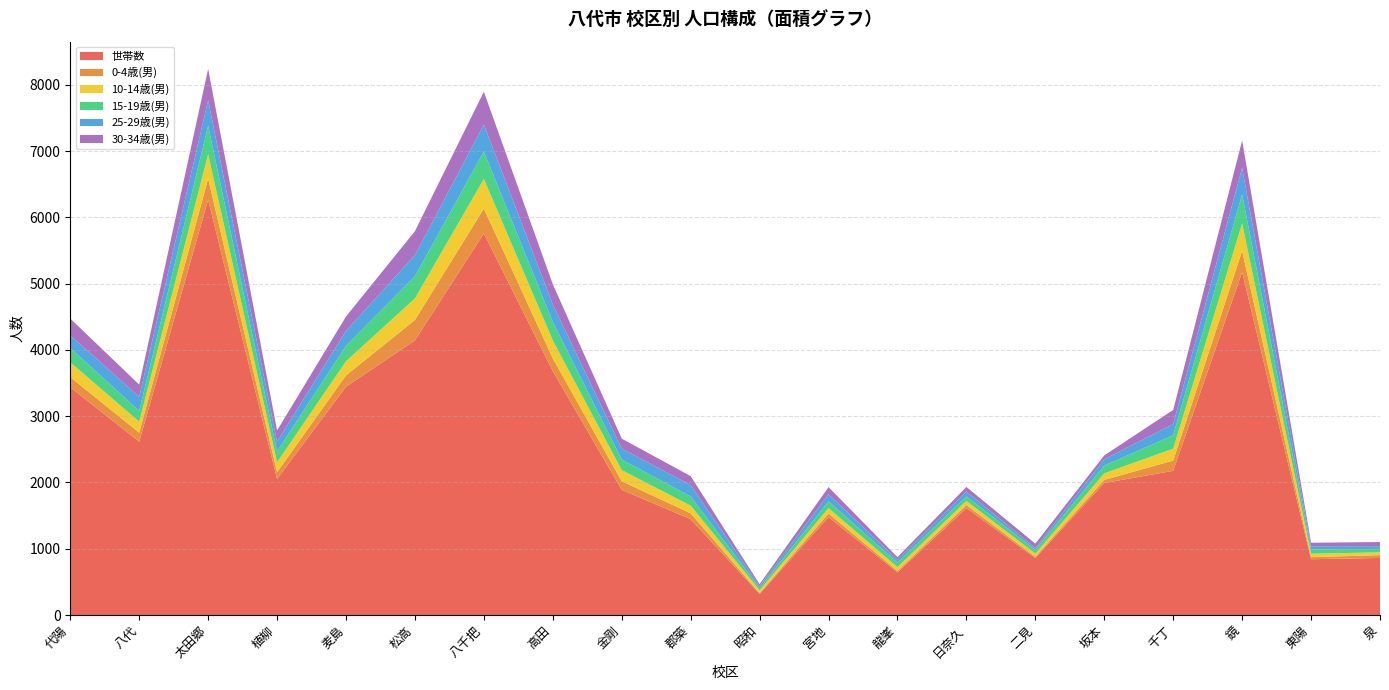

Reading right to left, extract all data points from this chart.

世帯数: 861	842	5175	2176	1993	861	1613	644	1478	318	1446	1889	3680	5759	4145	3446	2053	6266	2616	3437
0-4歳(男): 43	31	321	155	46	19	45	22	54	12	89	130	193	375	308	170	103	320	136	153
10-14歳(男): 42	52	414	180	99	47	64	57	81	43	116	168	271	448	325	214	148	368	166	224
15-19歳(男): 52	64	439	202	117	56	69	68	102	34	138	160	278	414	335	233	165	431	163	217
25-29歳(男): 41	49	401	169	95	29	74	42	107	29	172	165	266	406	319	225	148	384	212	190
30-34歳(男): 62	53	412	213	59	65	68	41	108	29	135	150	304	495	361	217	168	472	184	253